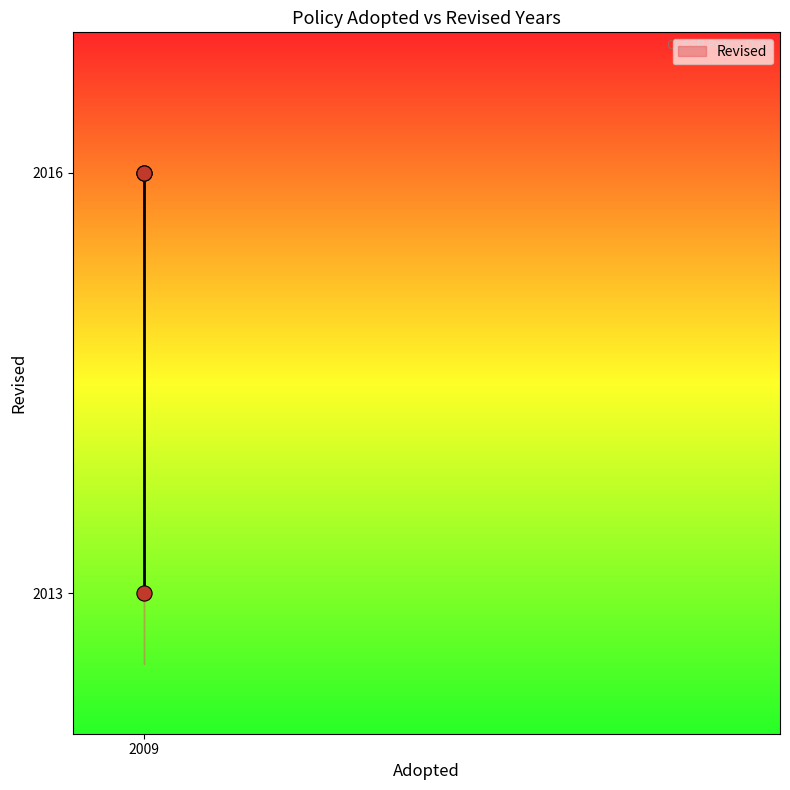

What Y value in the scatter plot is closest to 2014?

2013